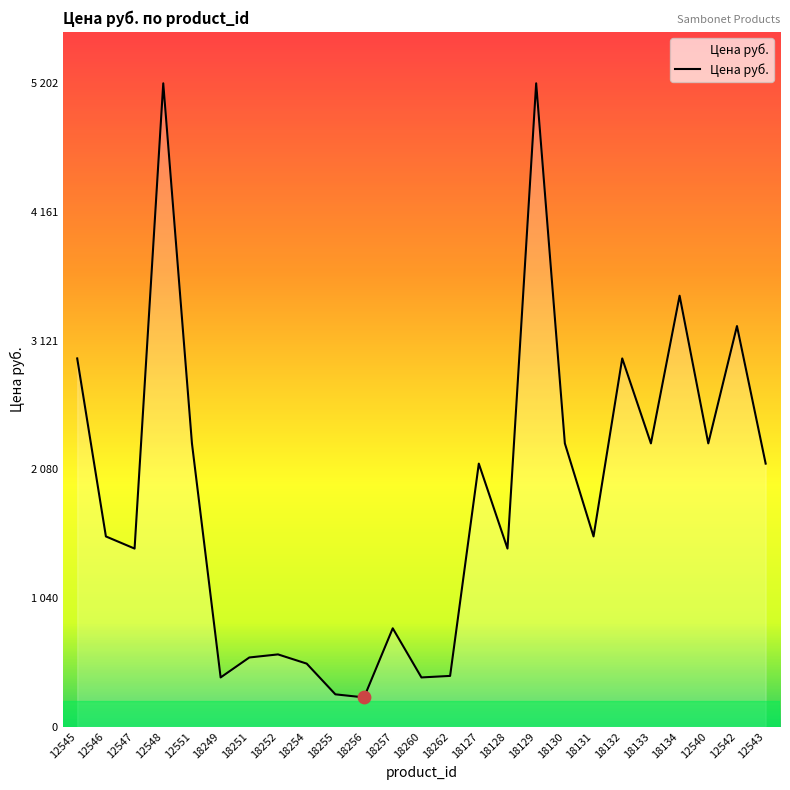

What is the change in value from 18133 to 12543?

-163.6